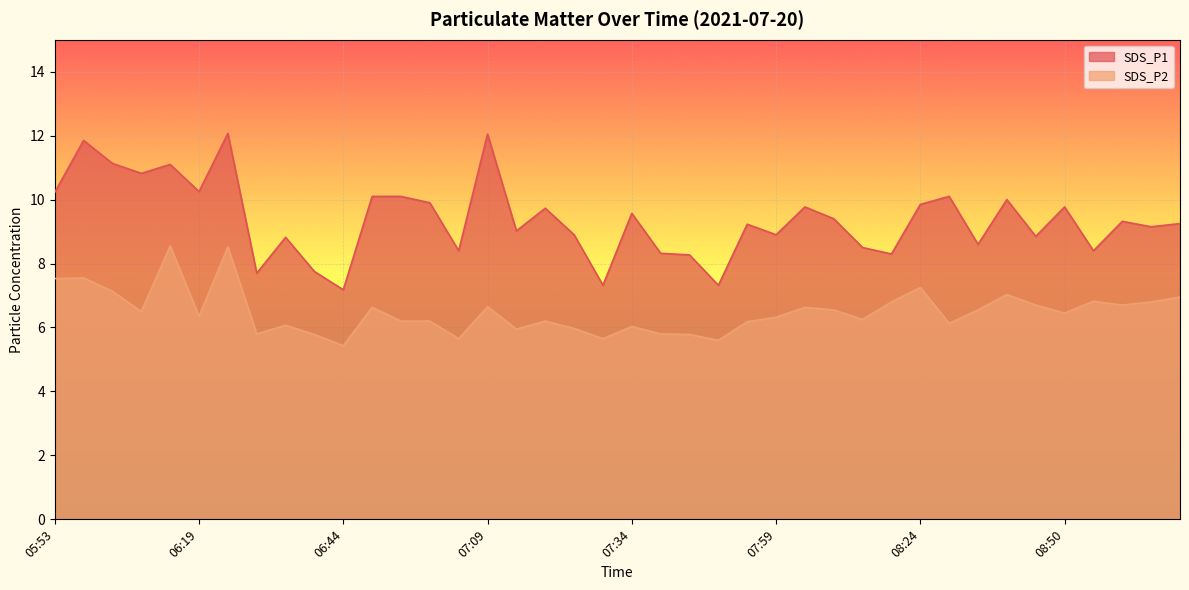

At which category does the chart reach its peak across all series?

06:24